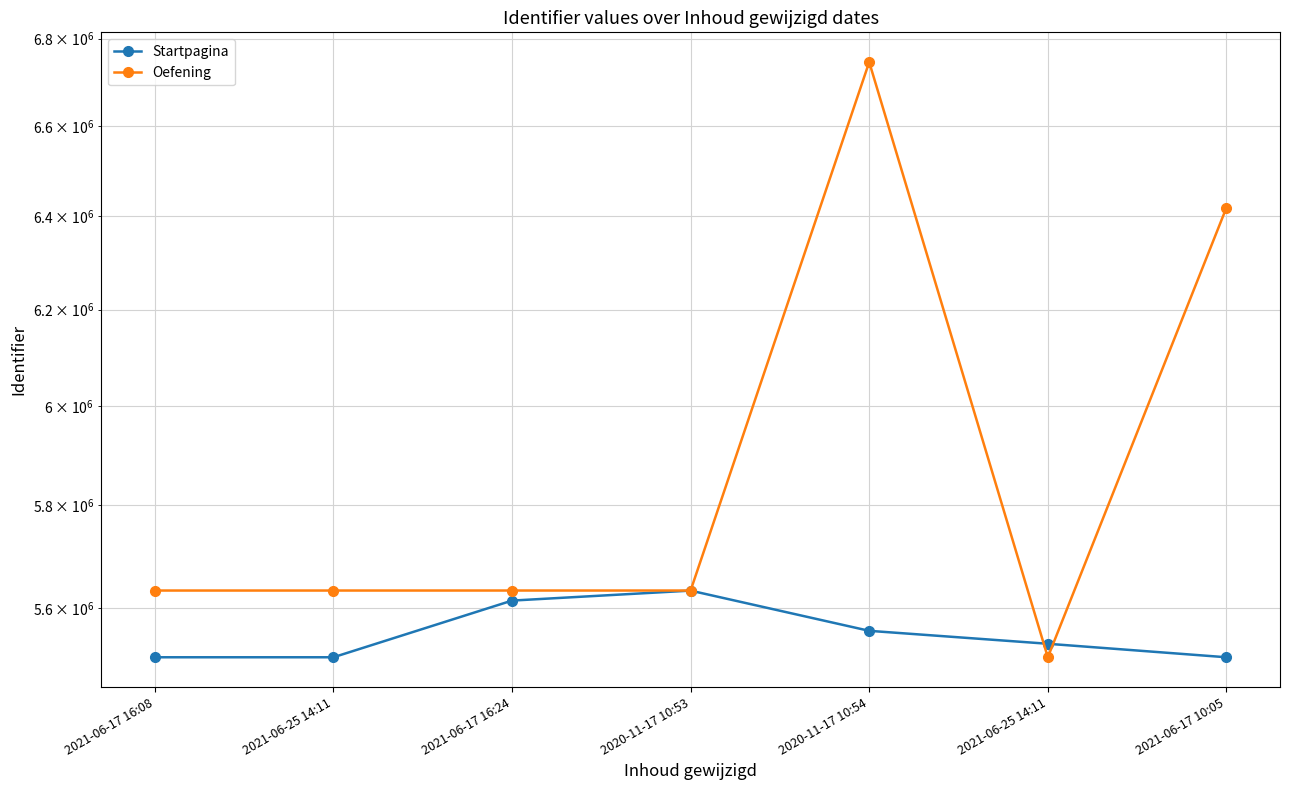

True or false: Startpagina has more than 1 points higher than both neighbors.

False